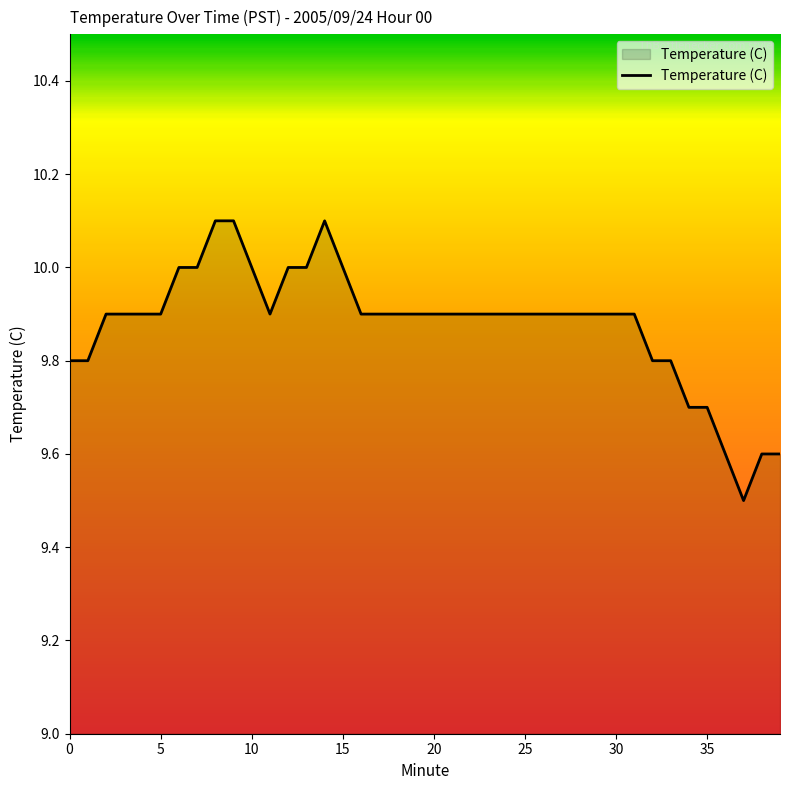

What is the maximum value shown in the chart?

10.1